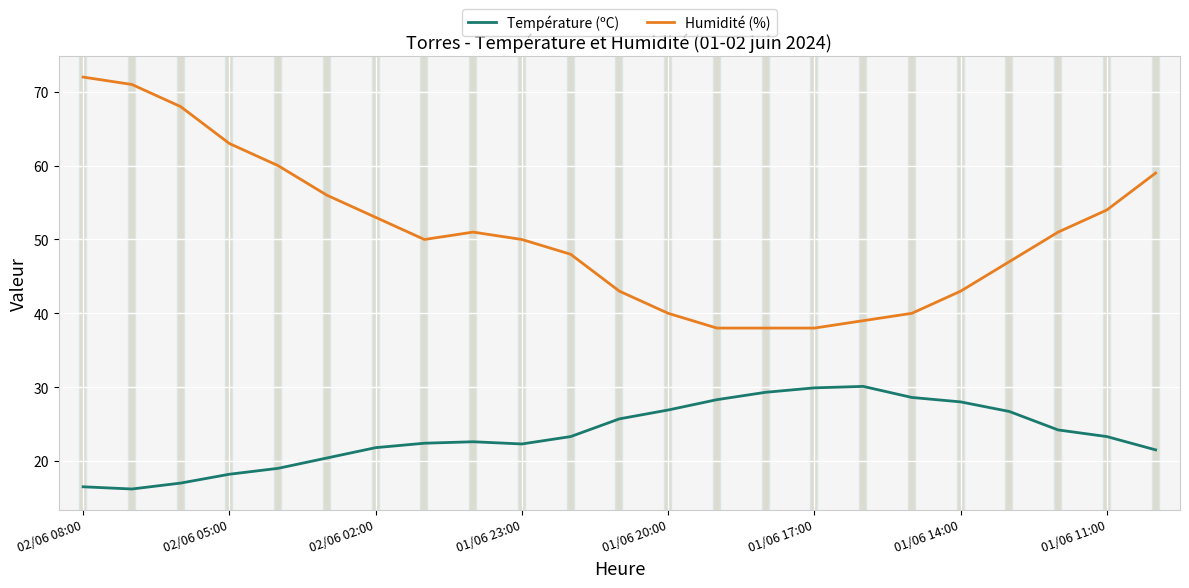

True or false: Température (ºC) and Humidité (%) cross at least once.

False